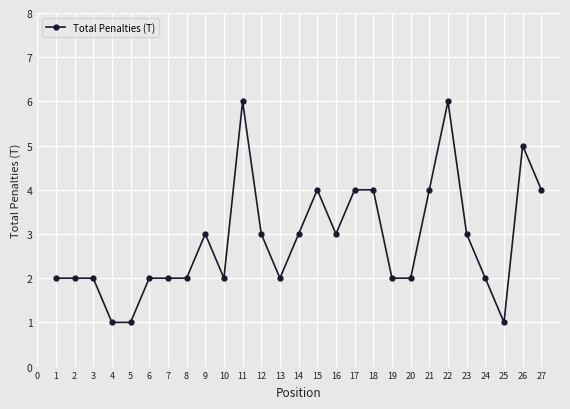

Read the value at 27.

4